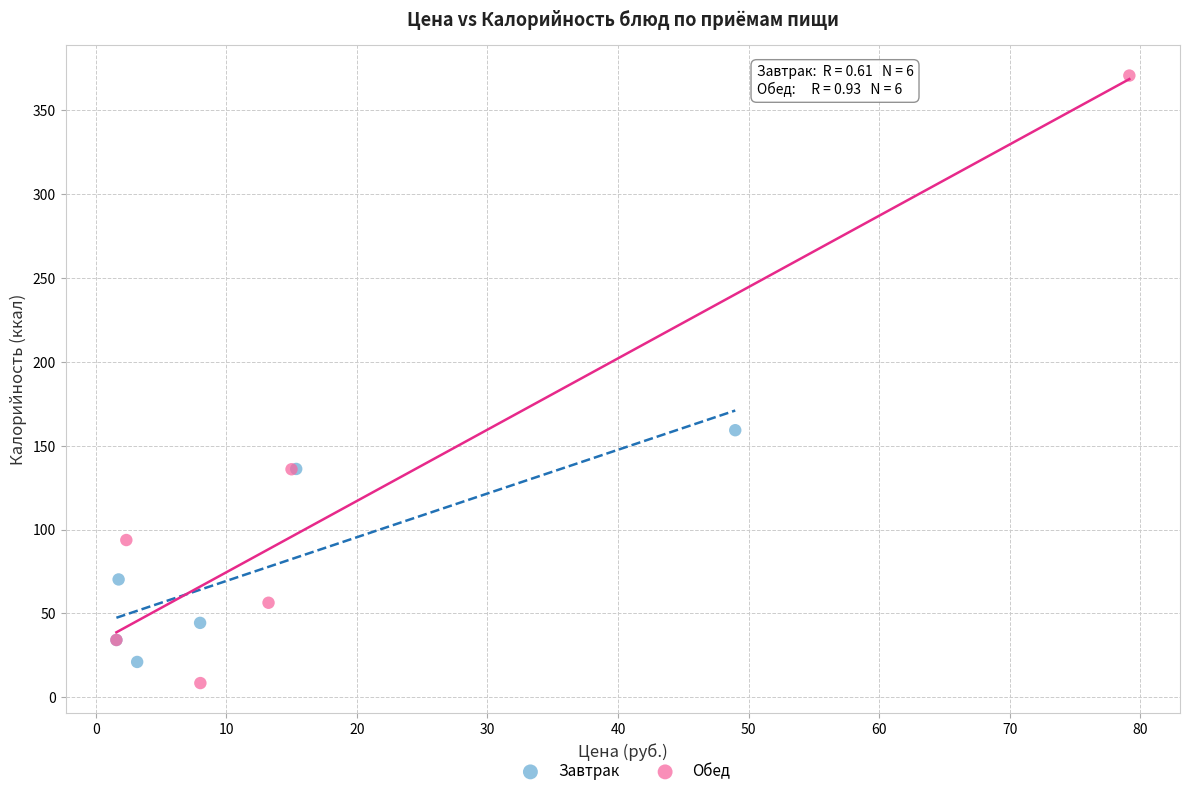

Which series has the largest Y range (max minus min)?

Обед